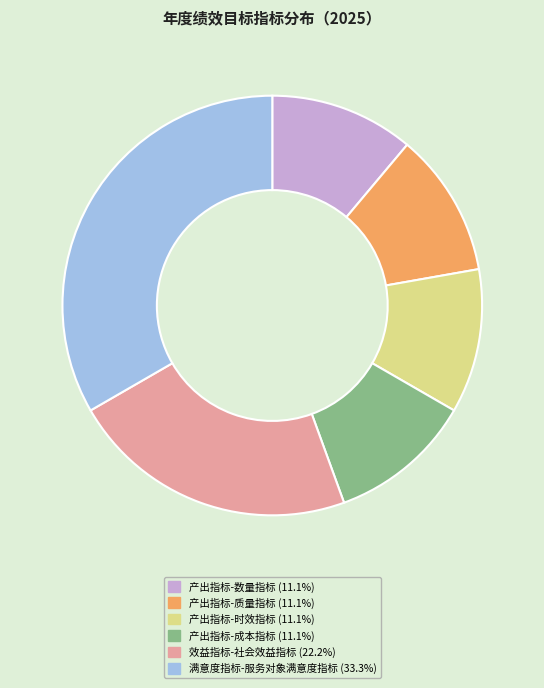

How many segments does this pie chart have?

6